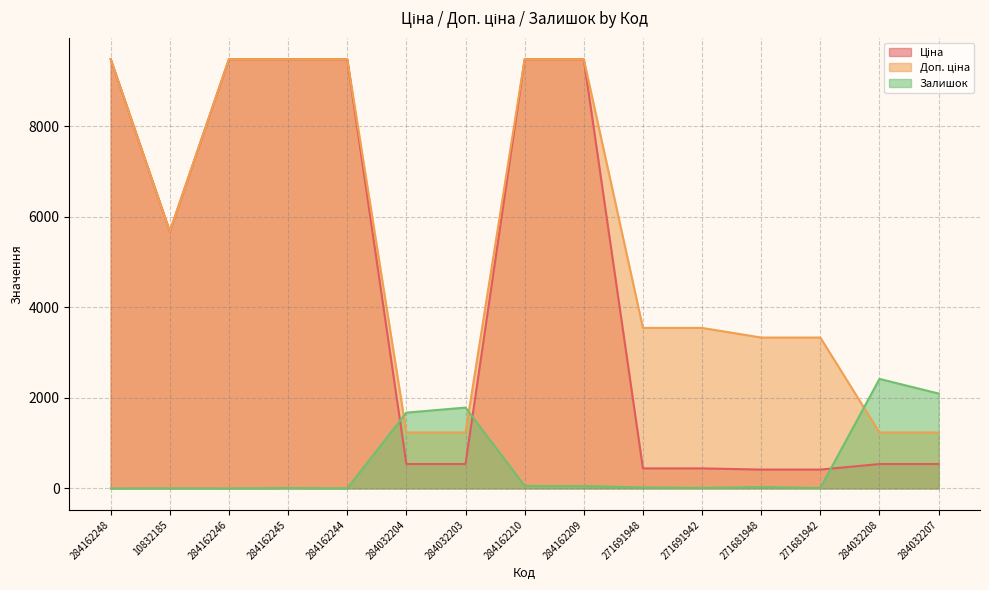

Rank the categories by Ціна value from highest to lowest.

284162248, 284162246, 284162245, 284162244, 284162210, 284162209, 10832185, 284032204, 284032203, 284032208, 284032207, 271691948, 271691942, 271681948, 271681942